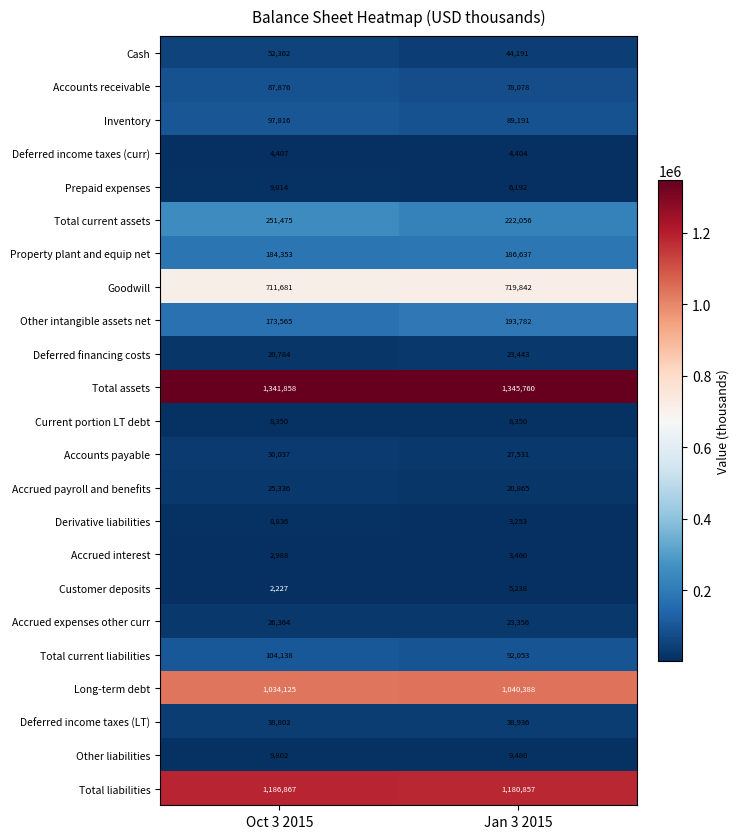

Between Oct 3 2015 and Jan 3 2015, which series saw the biggest shift?

Total current assets